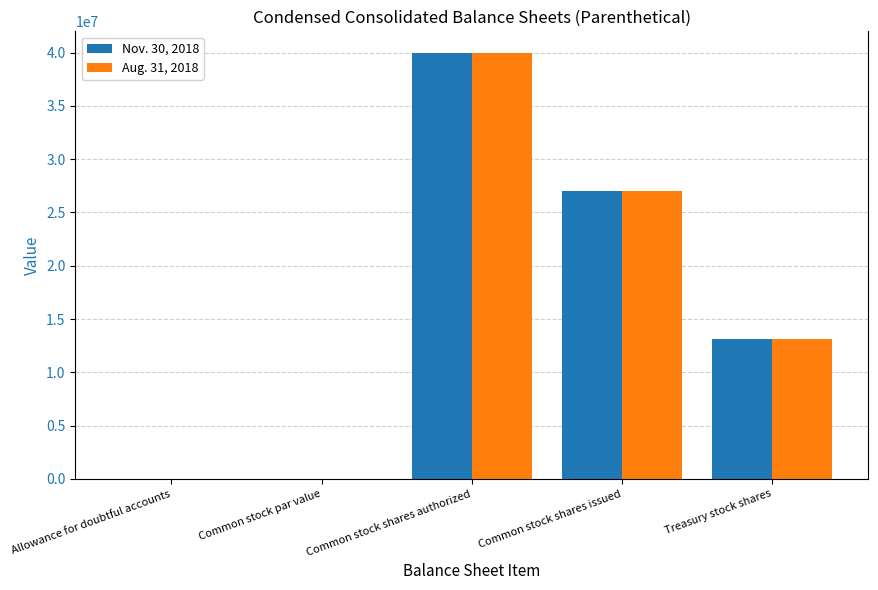

How many series are shown in this chart?

2